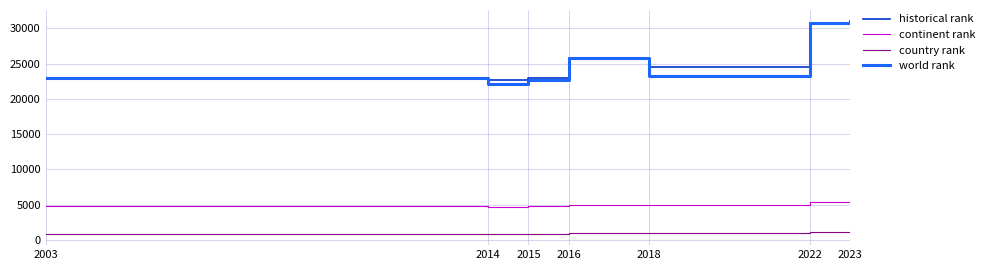

True or false: world rank and continent rank cross at least once.

False